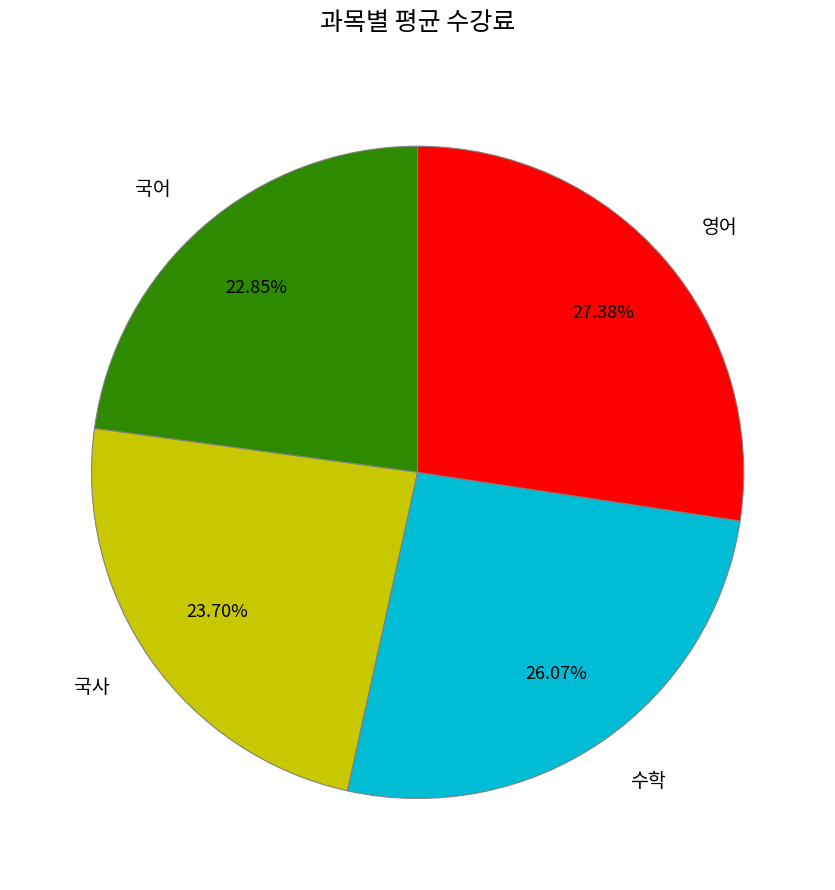

Combined, what portion of the pie is 영어 and 국사?

51.1%